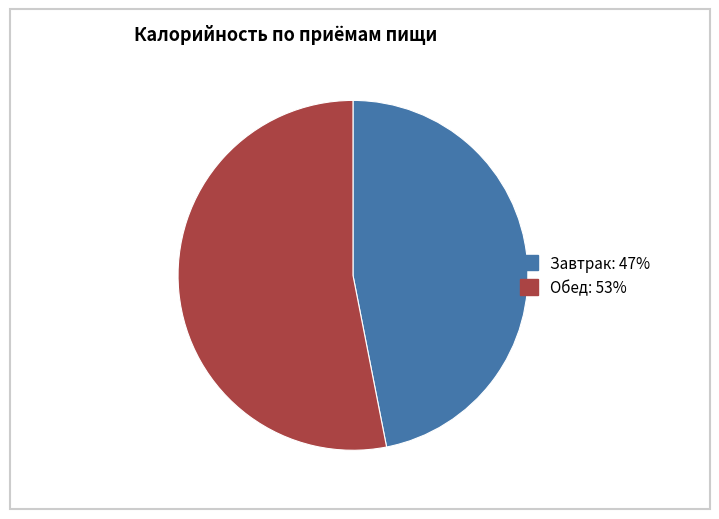

Which slice is the largest?

Обед